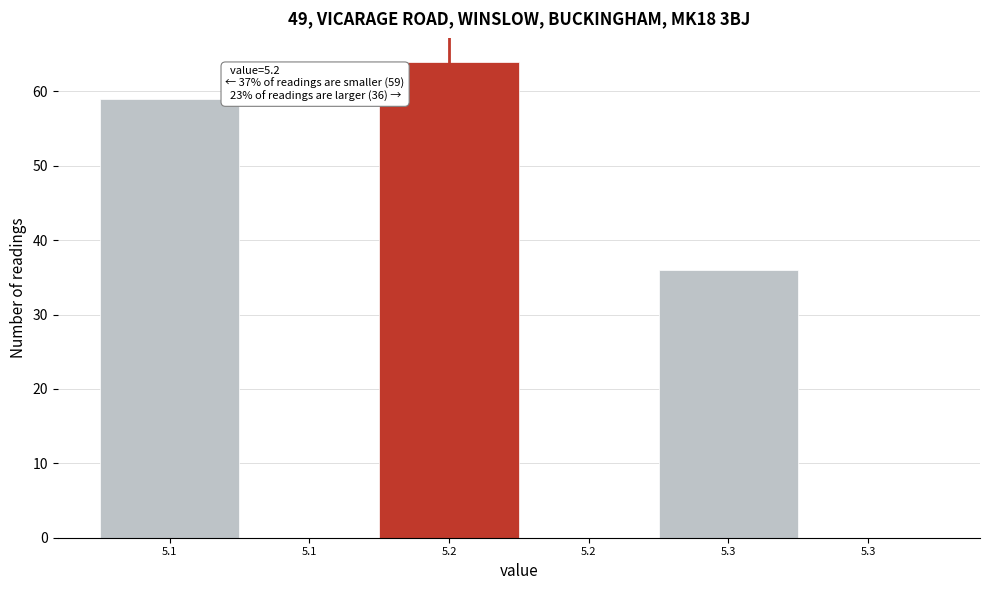

How many distinct data groups are displayed?

1